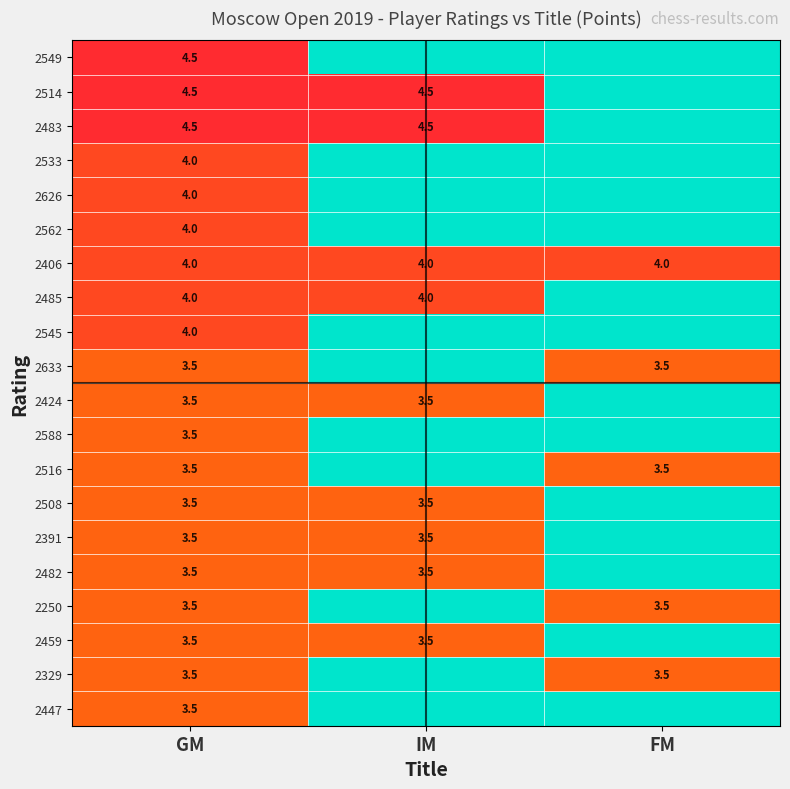

What is the total value across all series at GM?

76.0